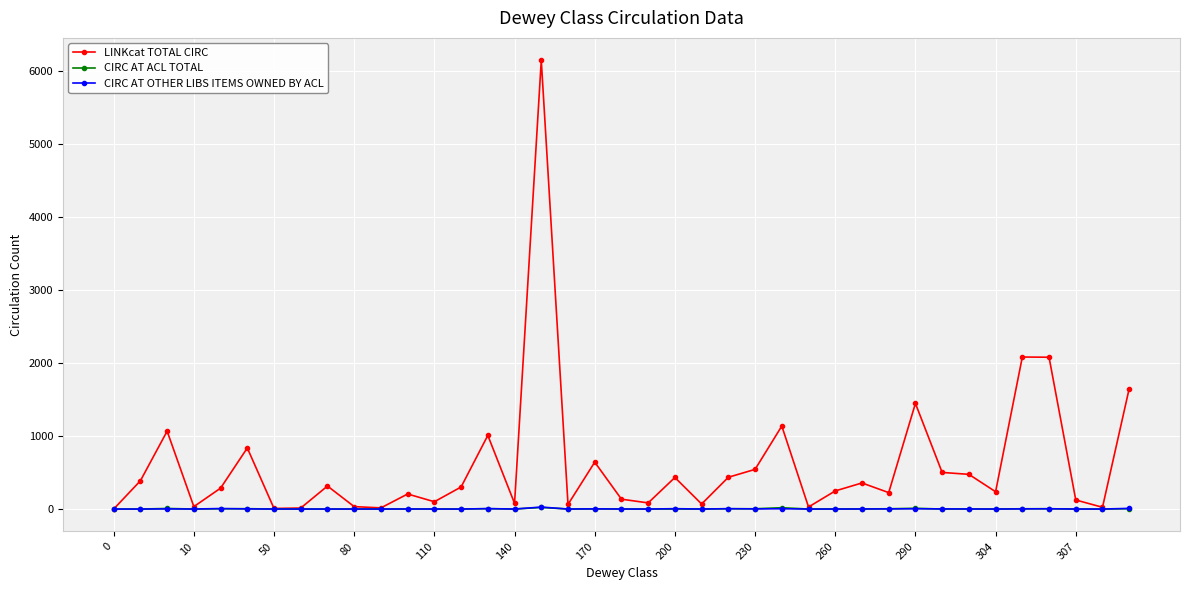

What is the greatest value displayed?

6142